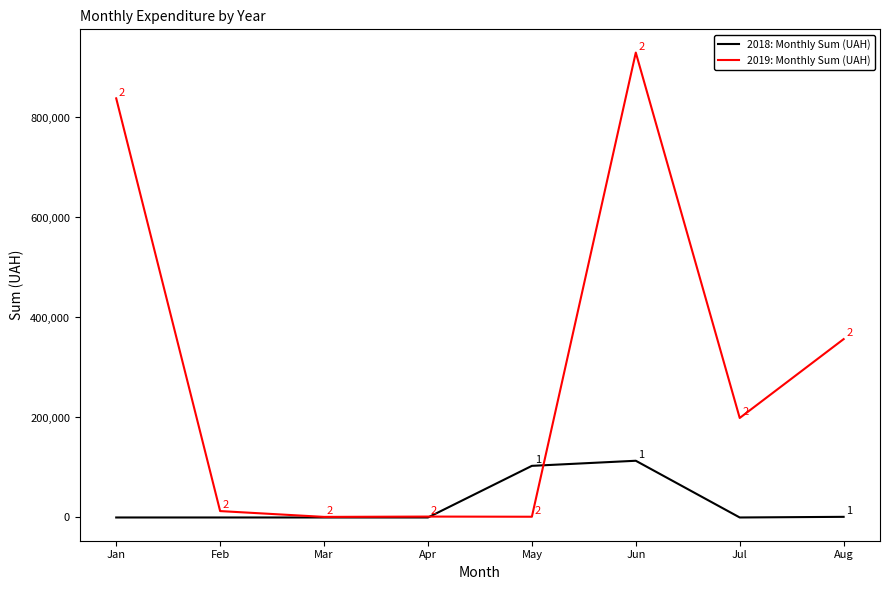

At which label does 2019: Monthly Sum (UAH) reach its peak?

Jun